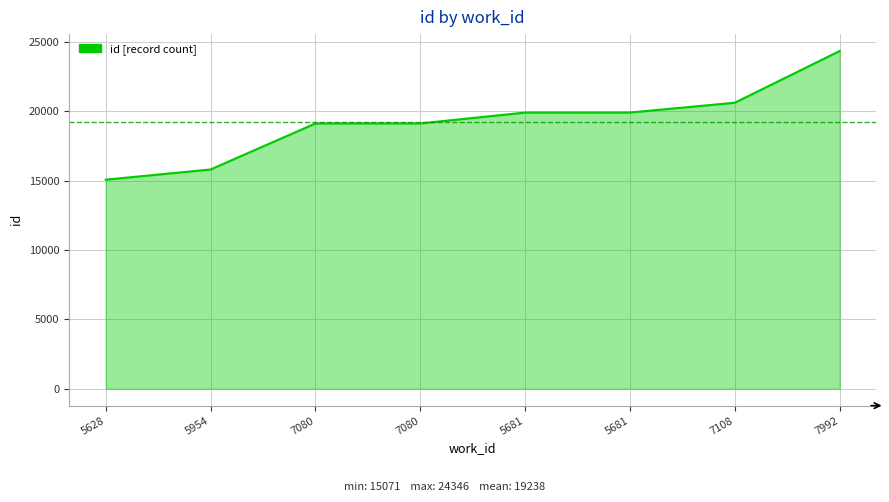

What is the difference between the maximum and minimum values?

9275